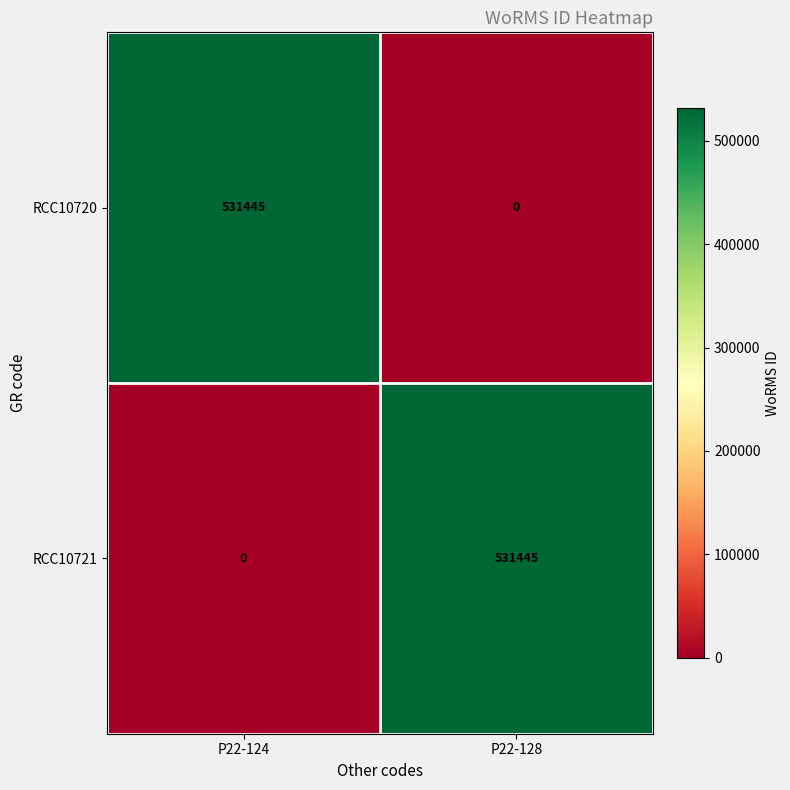

The value of RCC10720 at P22-128 is 162895. True or false?

False